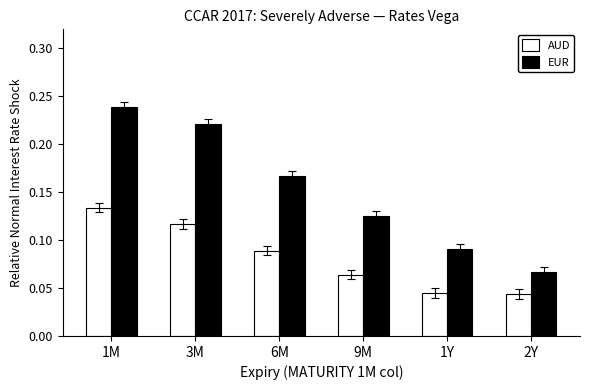

The value of EUR at 1M is 0.1. True or false?

False